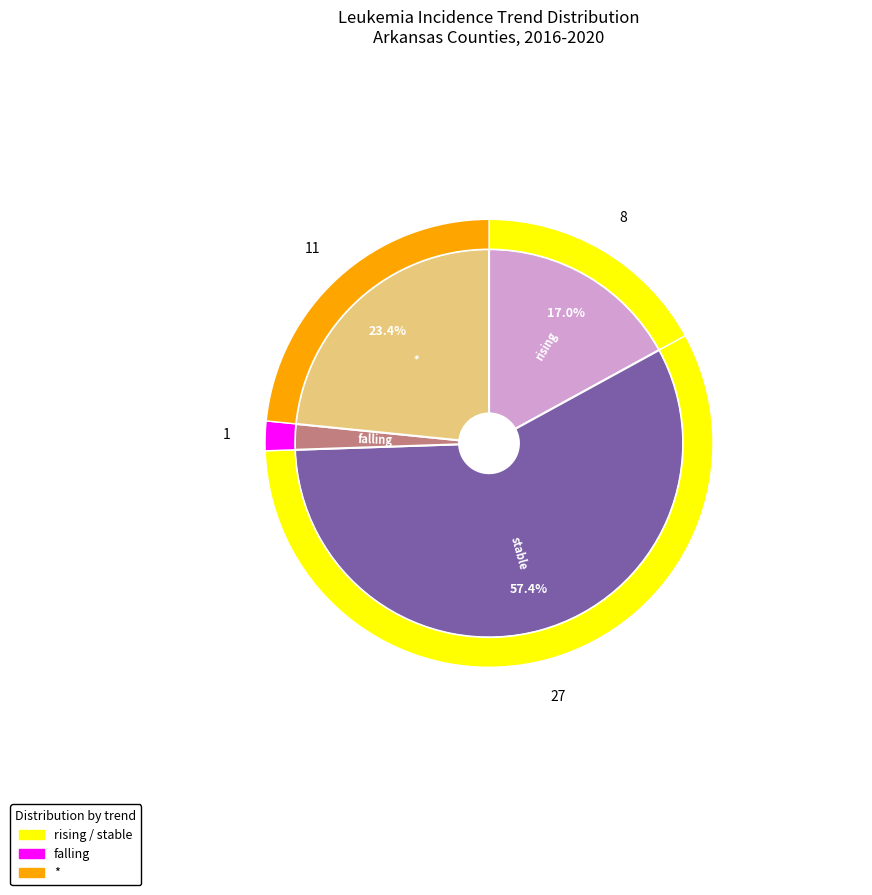

Is it true that stable is 57% of the pie?

True